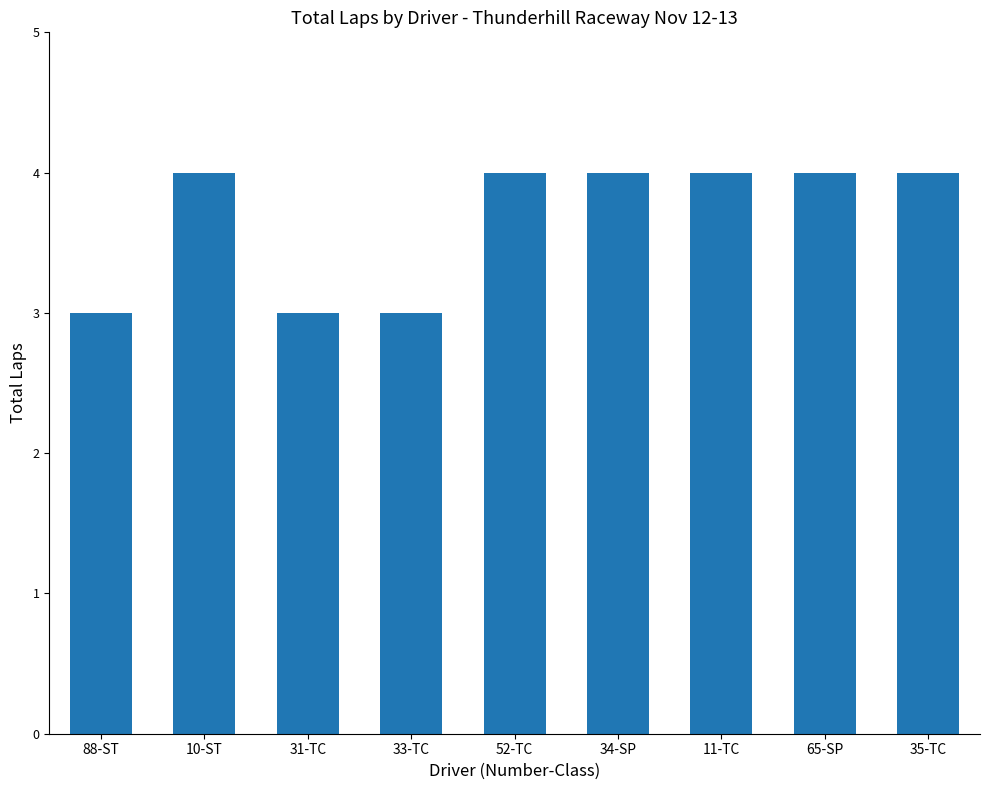

Reading left to right, extract all data points from this chart.

3	4	3	3	4	4	4	4	4